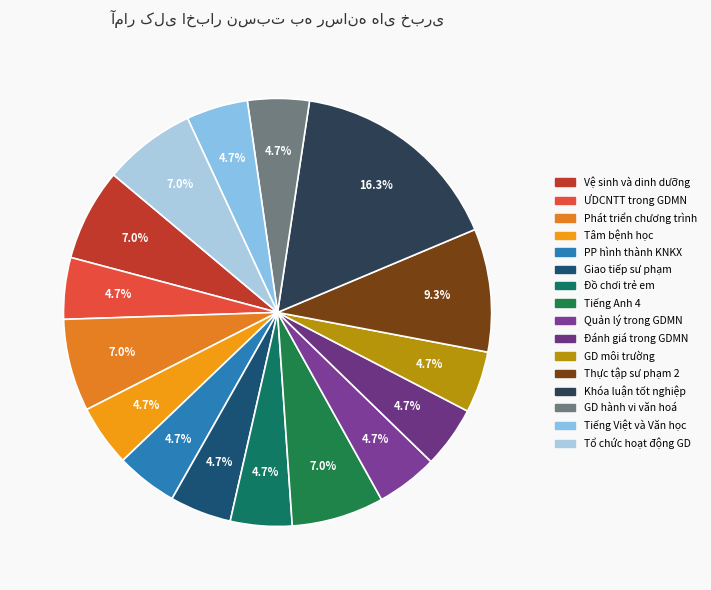

Combined, what portion of the pie is Tâm bệnh học and Khóa luận tốt nghiệp?

20.9%